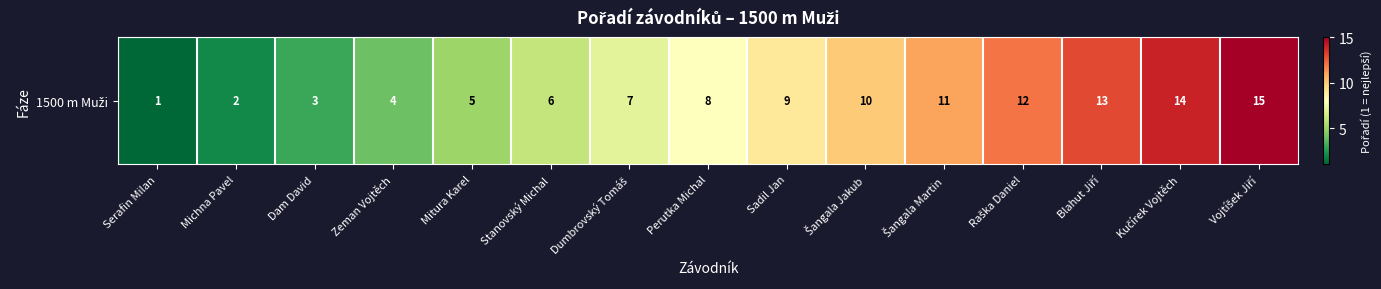

What is the greatest value displayed?

15